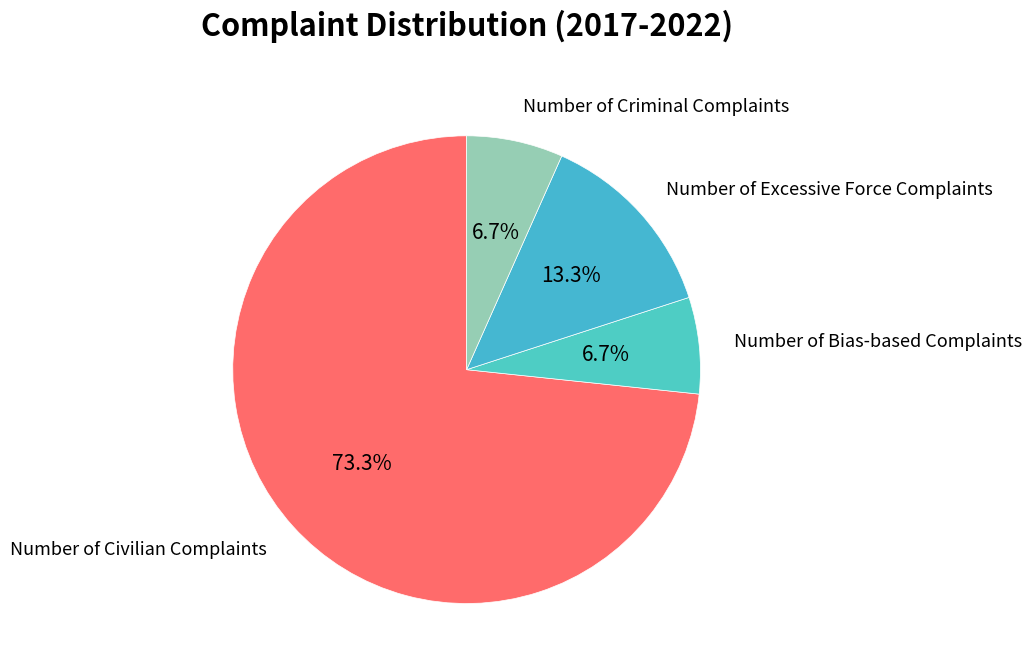

Count the number of slices in the pie.

4